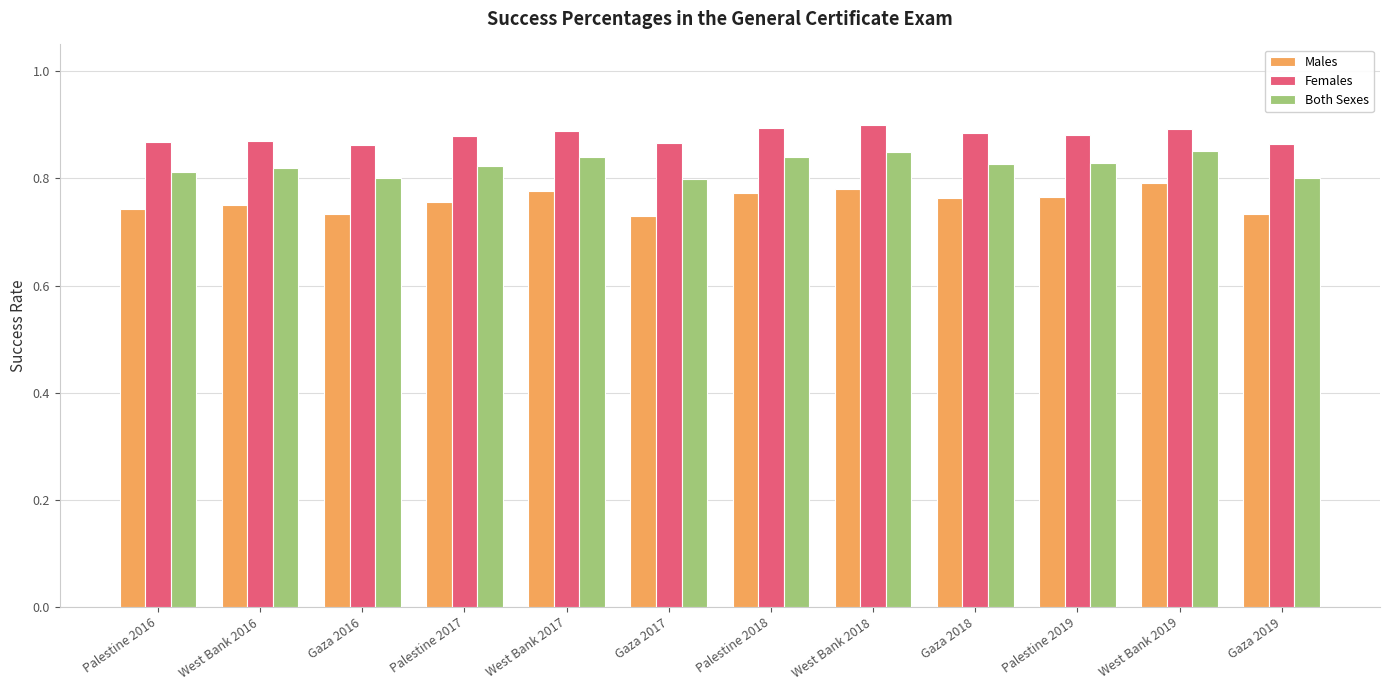

List the series in order of their peak value, highest first.

Females, Both Sexes, Males